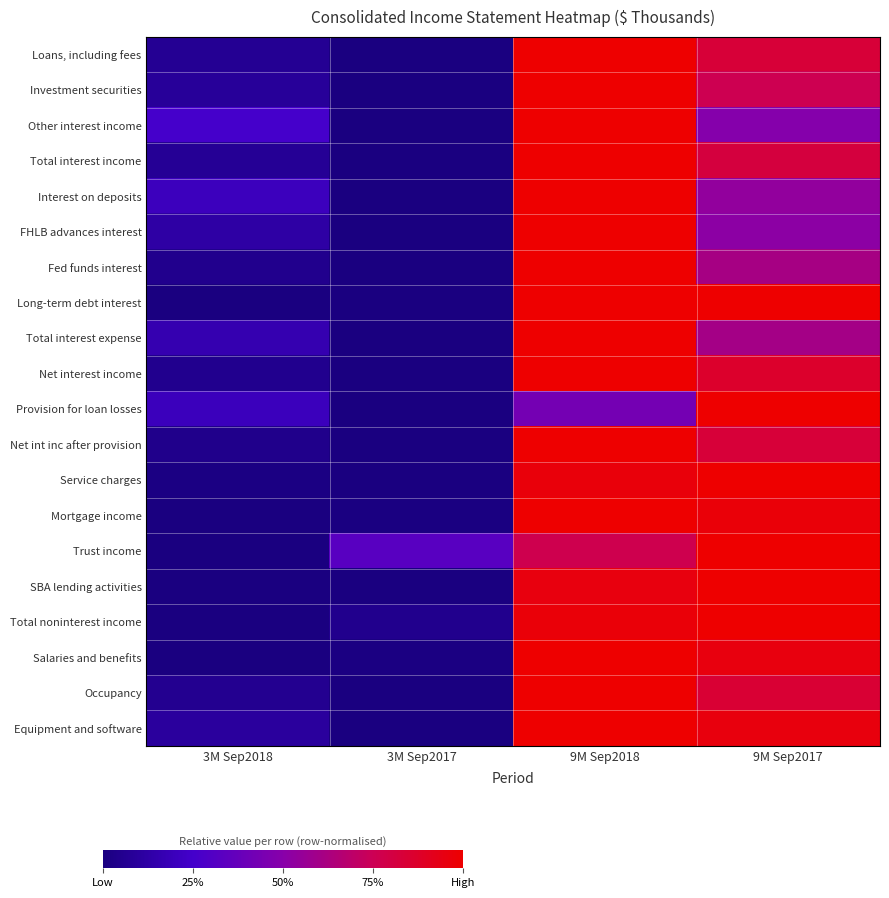

Between 3M Sep2017 and 9M Sep2018, which series saw the biggest shift?

Loans, including fees